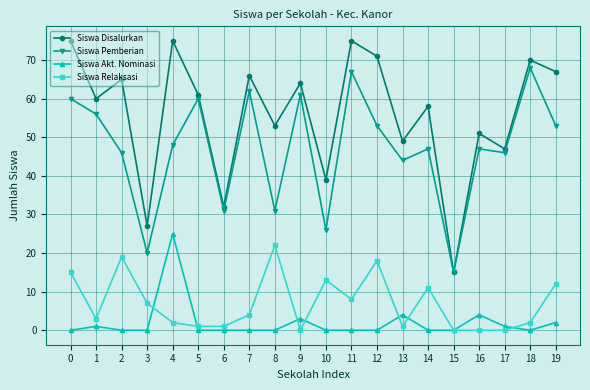

True or false: Siswa Pemberian and Siswa Relaksasi intersect in this chart.

False